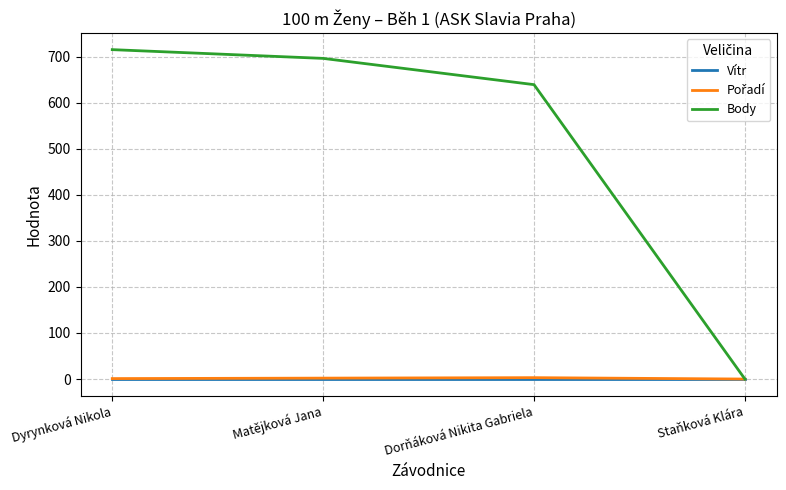

Where is Body nearest to the value 357?

Dorňáková Nikita Gabriela